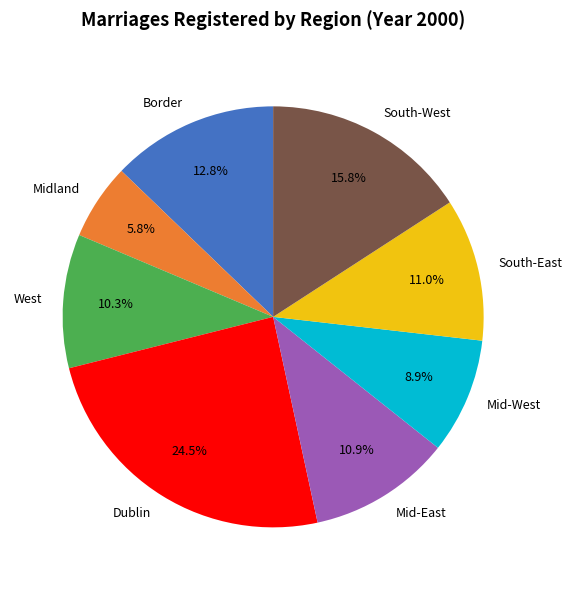

Which category has the smallest portion of the pie?

Midland